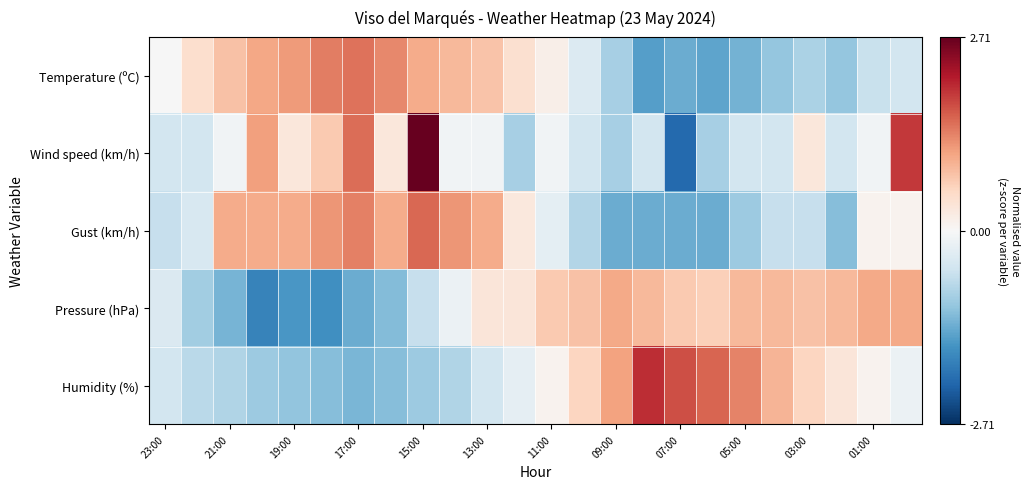

How many categories are shown in the chart?

24